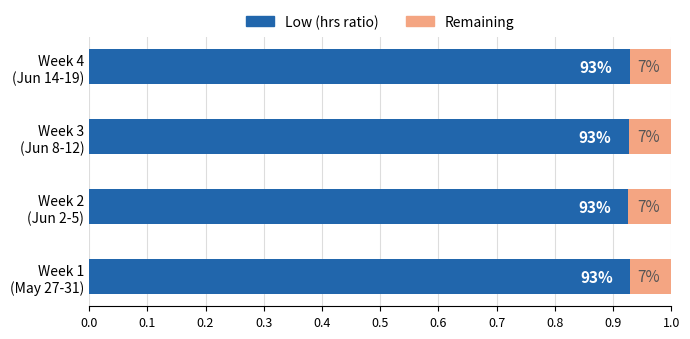

What is the value of the Remaining bar at the 3rd from the left?

0.1